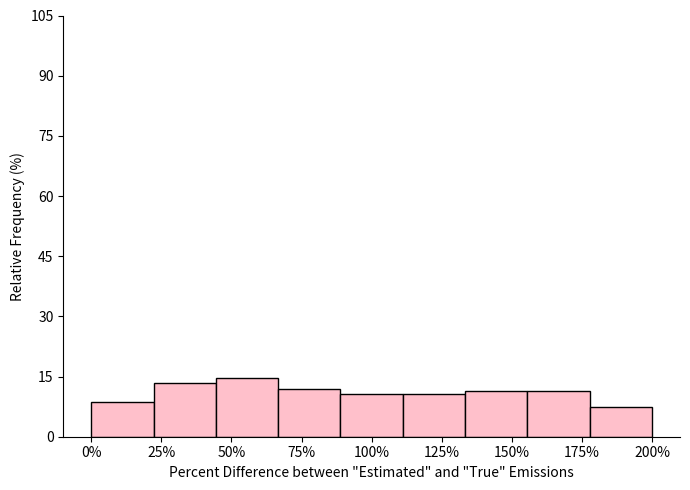

Reading left to right, transcribe all the data shown in this chart.

8.7	13.3	14.7	12.0	10.7	10.7	11.3	11.3	7.3